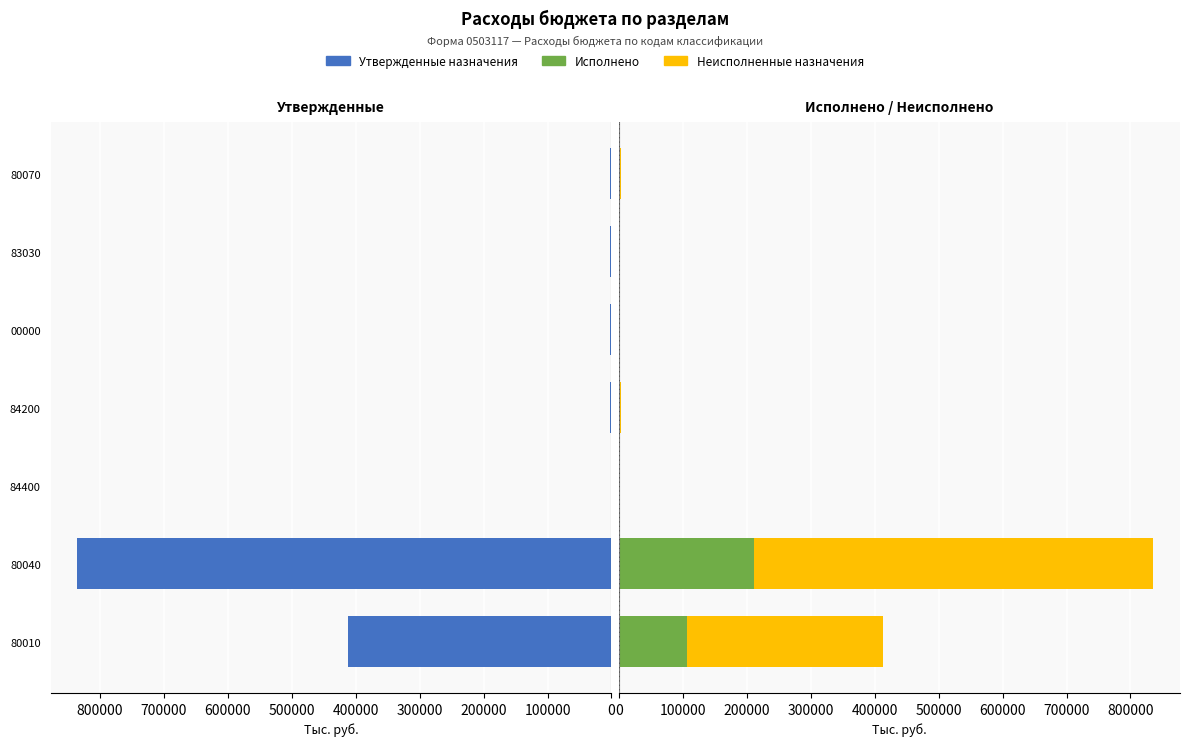

How many groups of bars are there?

7